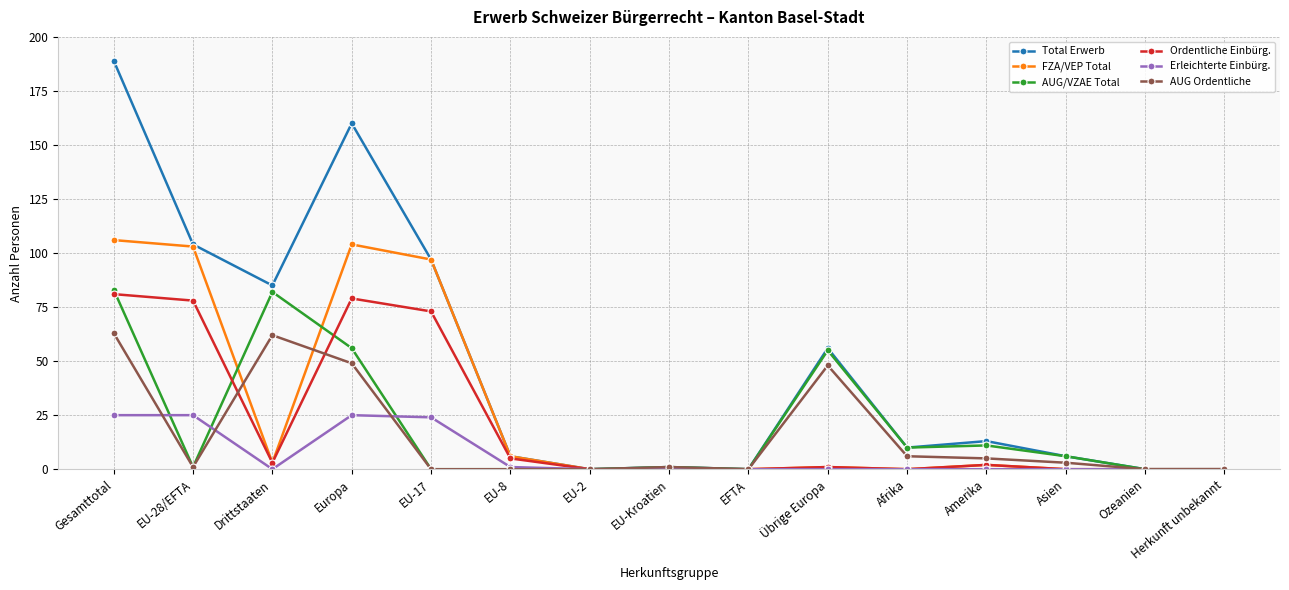

True or false: AUG Ordentliche has more than 1 interior local peaks.

True